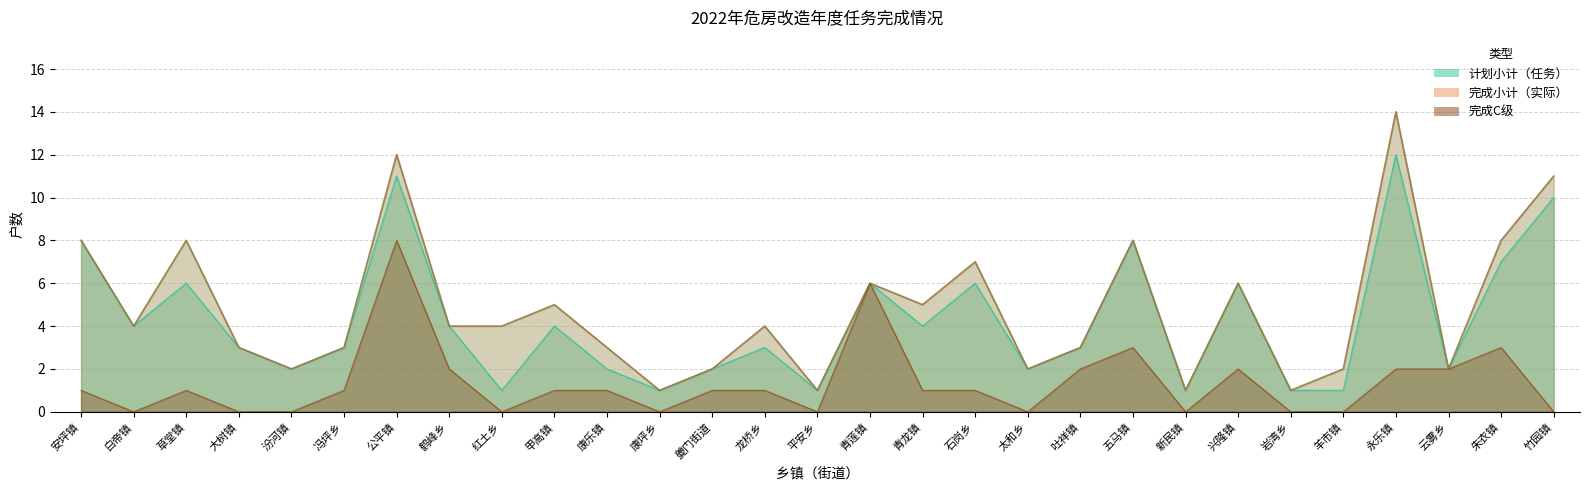

At how many categories does at least one series exceed 13?

1